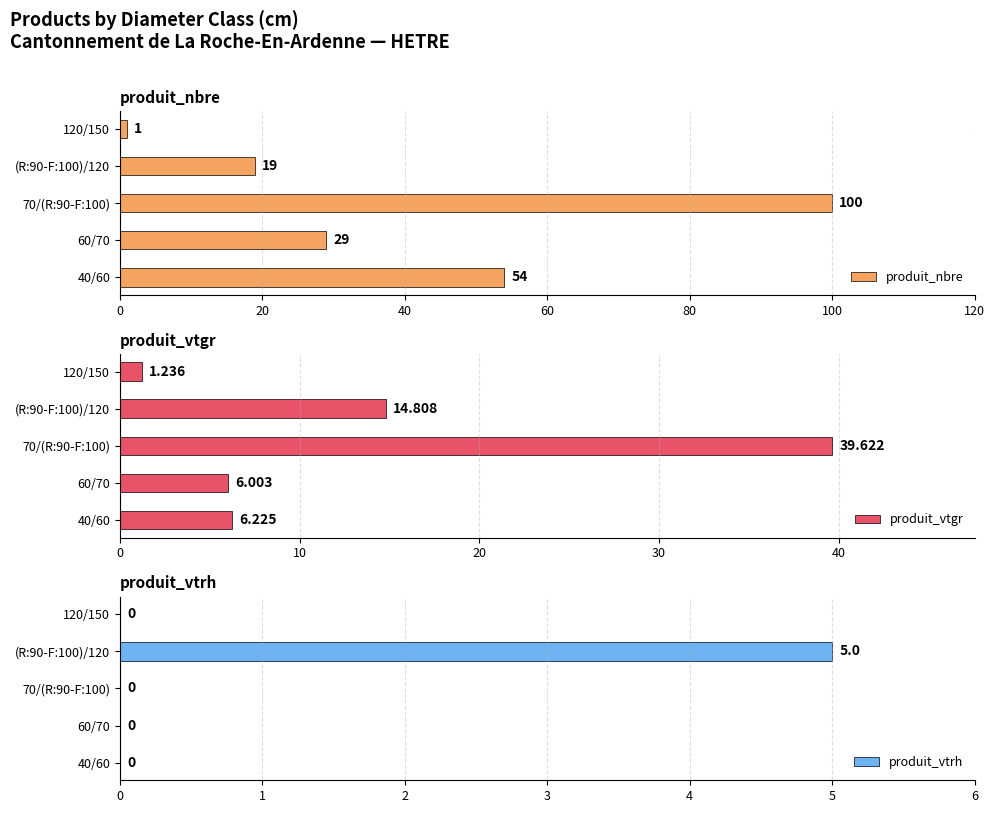

What is the difference between the produit_nbre values at 120/150 and 60/70?

28